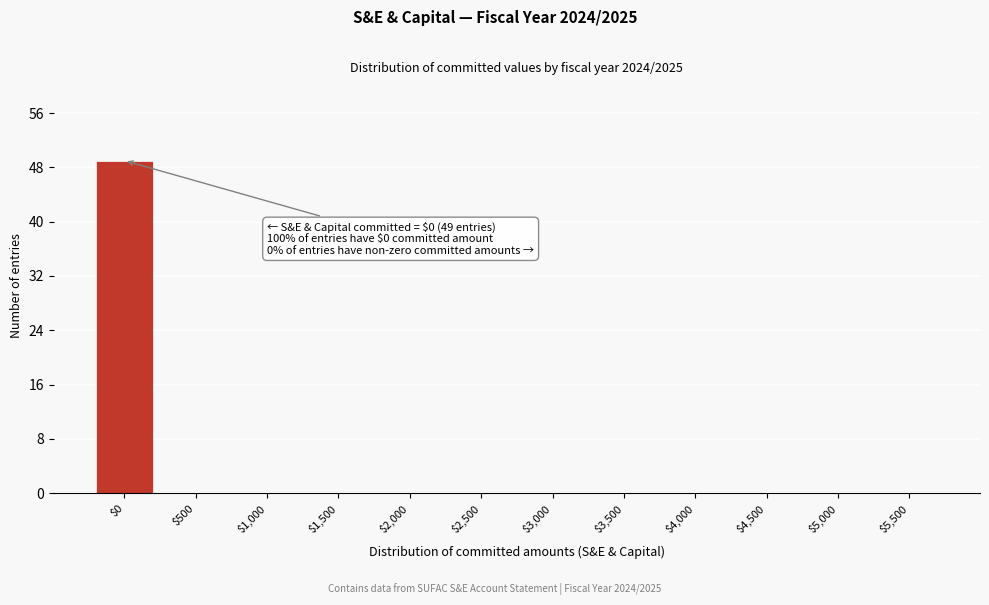

True or false: the data shows 0 at $2,000.

True